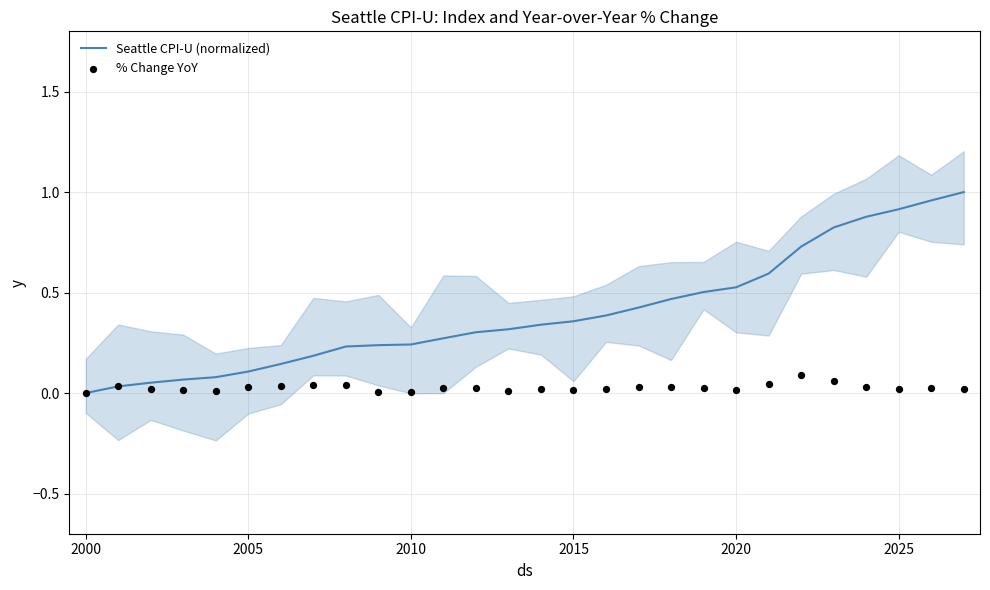

Which series contains the highest Y value?

Seattle CPI-U (normalized)